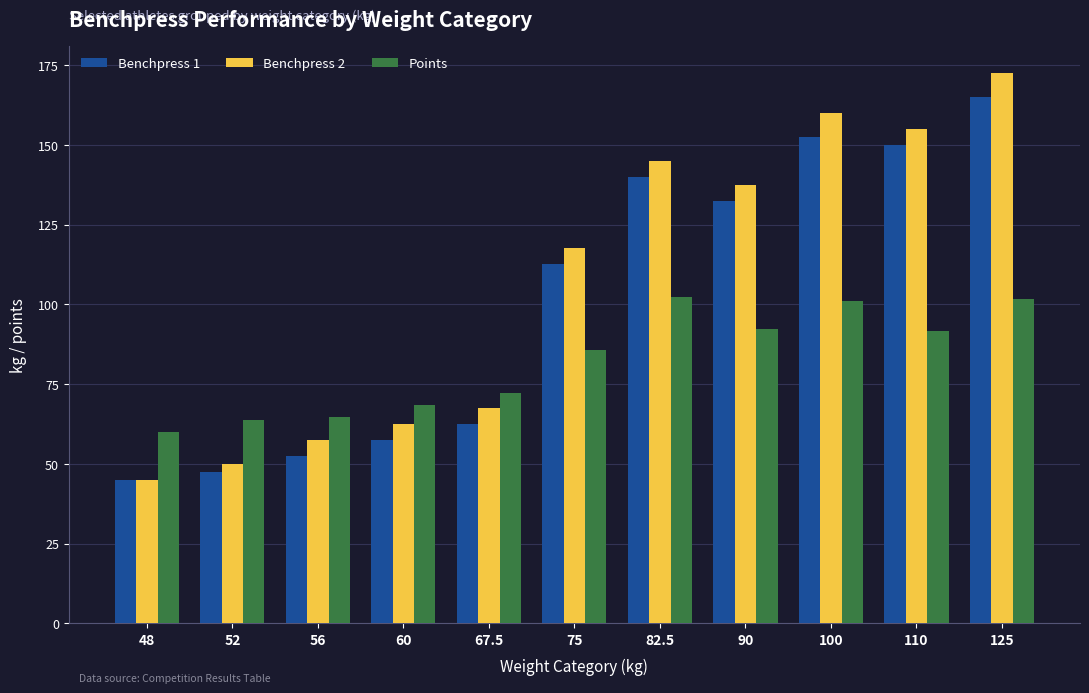

At which category is the sum across all series the highest?

125